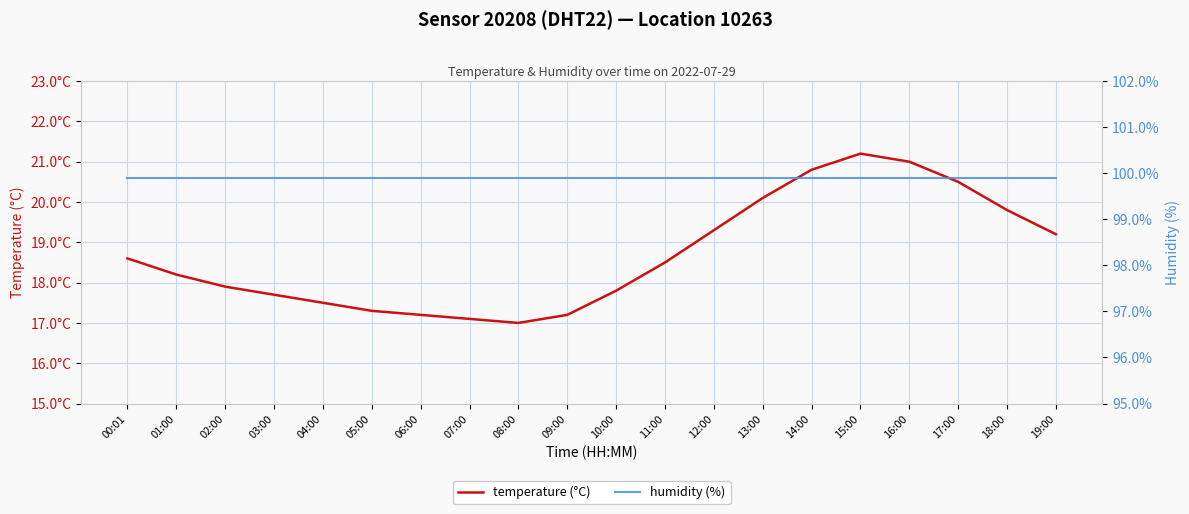

How many values in the temperature (°C) series exceed 18?

11